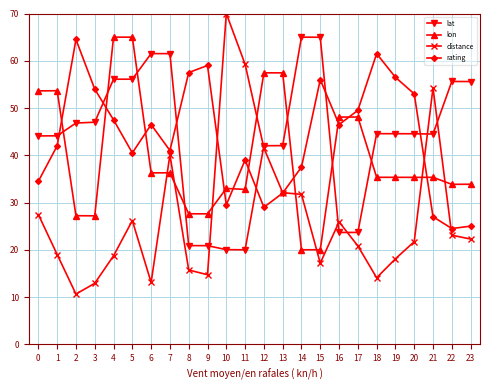

Which series changed the most between 6 and 7?

distance